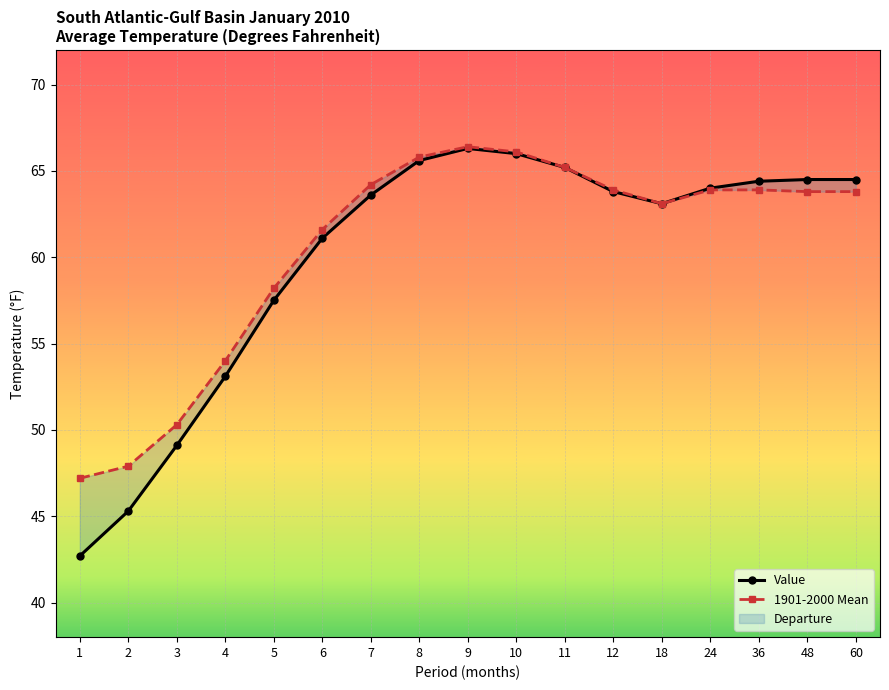

How many values in the 1901-2000 Mean series exceed 63?

11